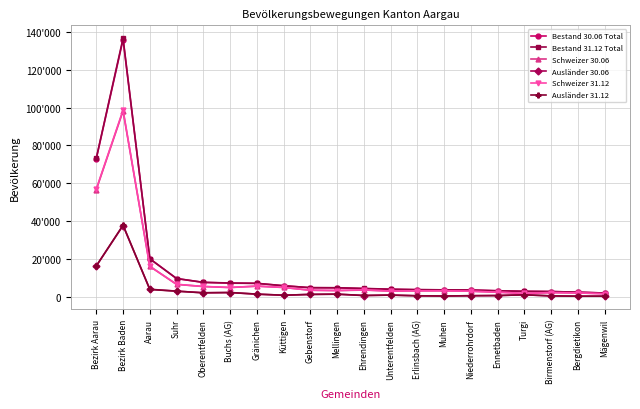

What is the value of the Bestand 30.06 Total point at the 9th from the left?

4884